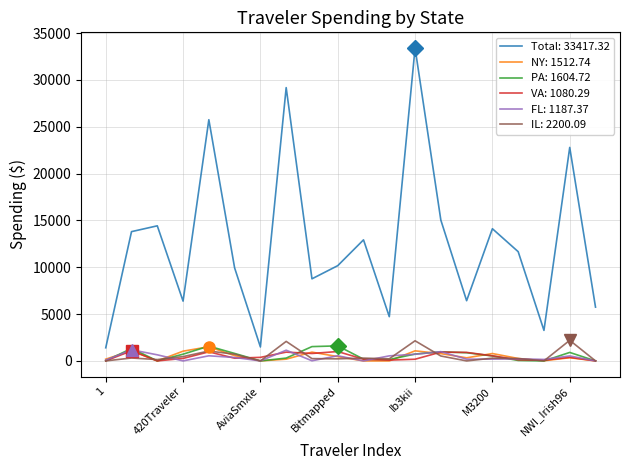

What is the highest value of the NY: 1512.74 series?

1512.7